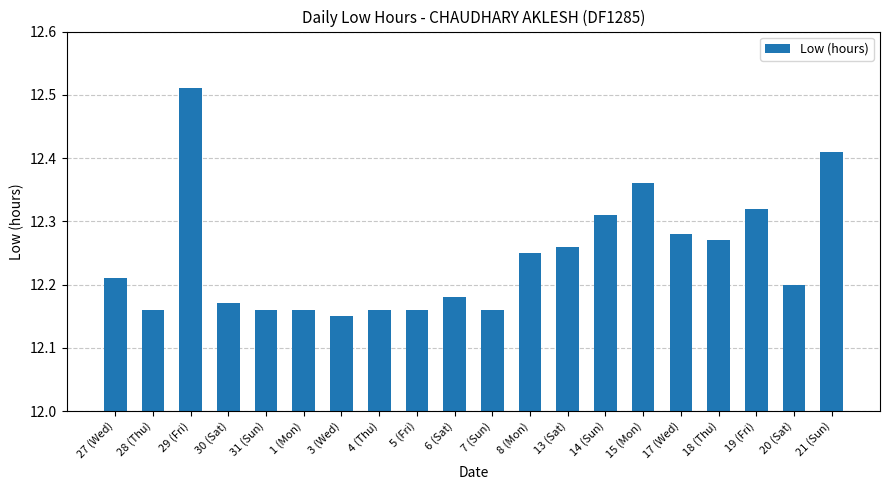

At which category does the chart reach its peak across all series?

29 (Fri)